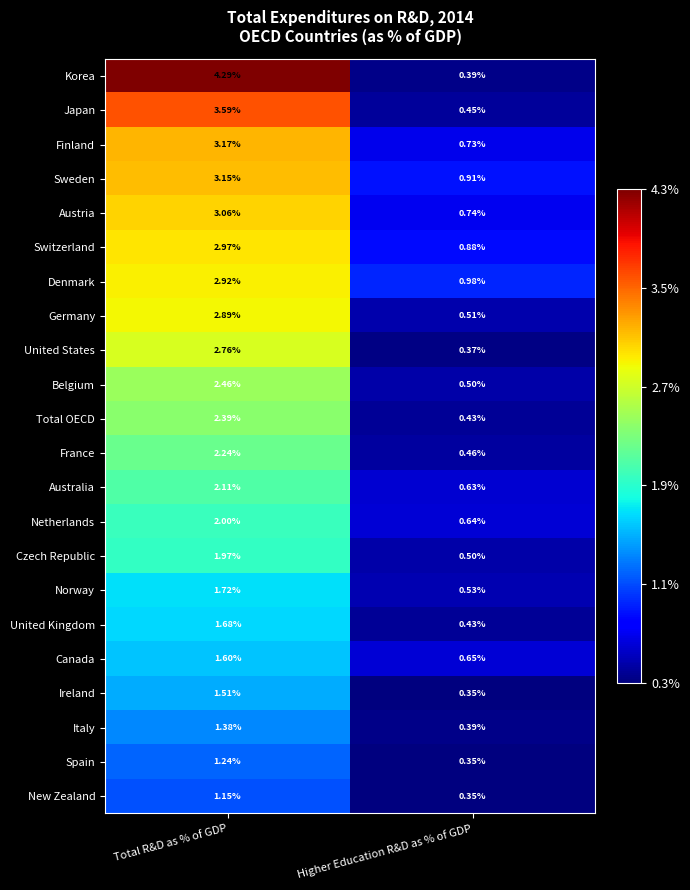

Which series has the largest total across all categories?

Korea